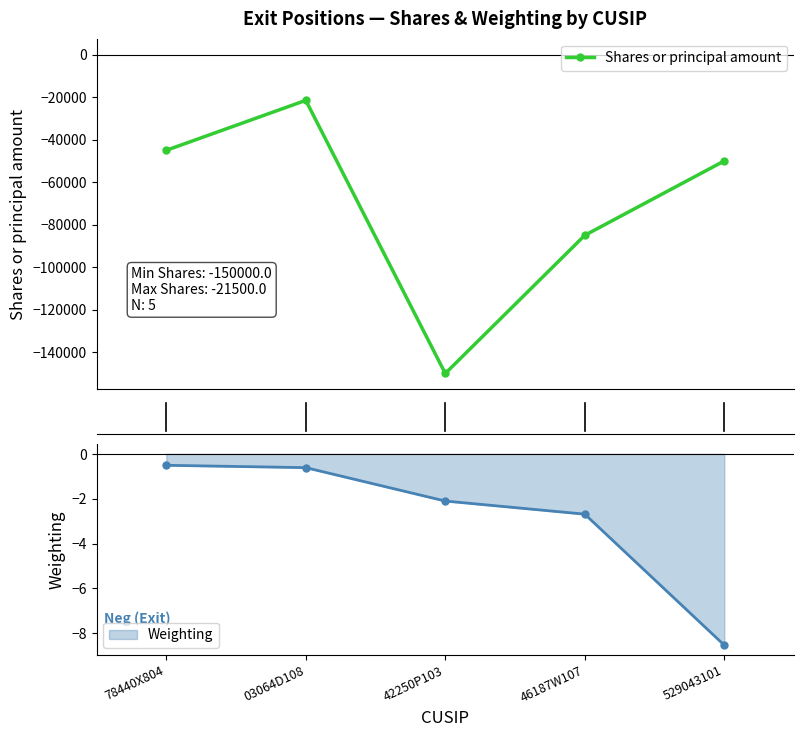

Read the value at 78440X804, to the nearest 10.

-45000